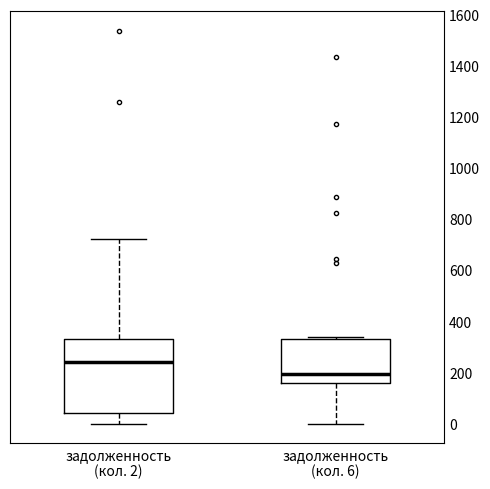

Reading left to right, transcribe this box plot: for each box, give where its median line is, the range the box spans, and where its two whiskers end, as read against the y-axis. The values are not printed on the chart, so give them approximately, as read against the axis.

задолженность (кол. 2): median 240, box 40 to 340, whiskers 0 to 720
задолженность (кол. 6): median 200, box 160 to 320, whiskers 0 to 340